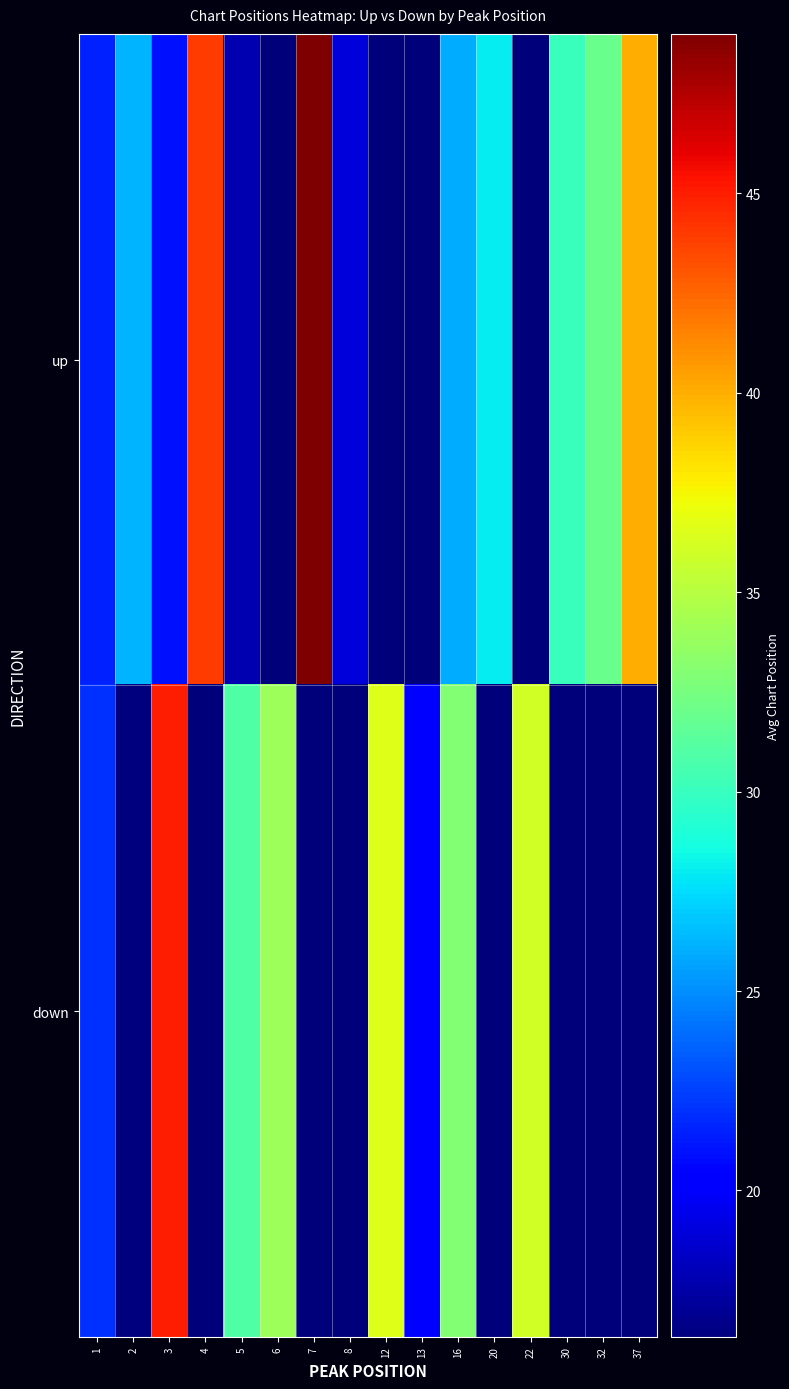

What is the greatest value displayed?

49.0